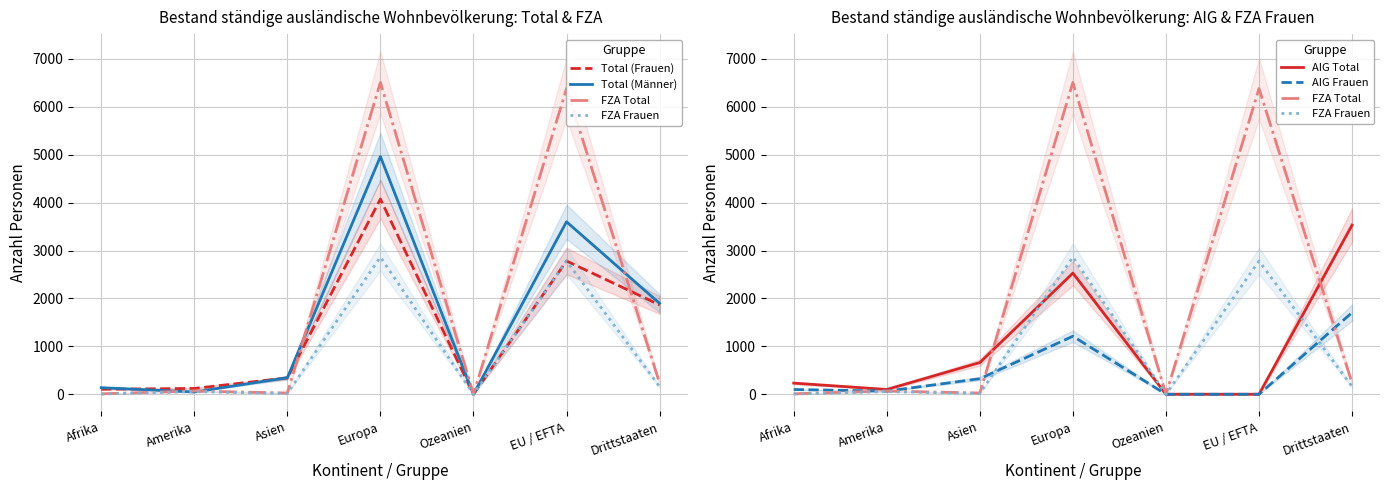

Which series has the widest spread of values?

FZA Total